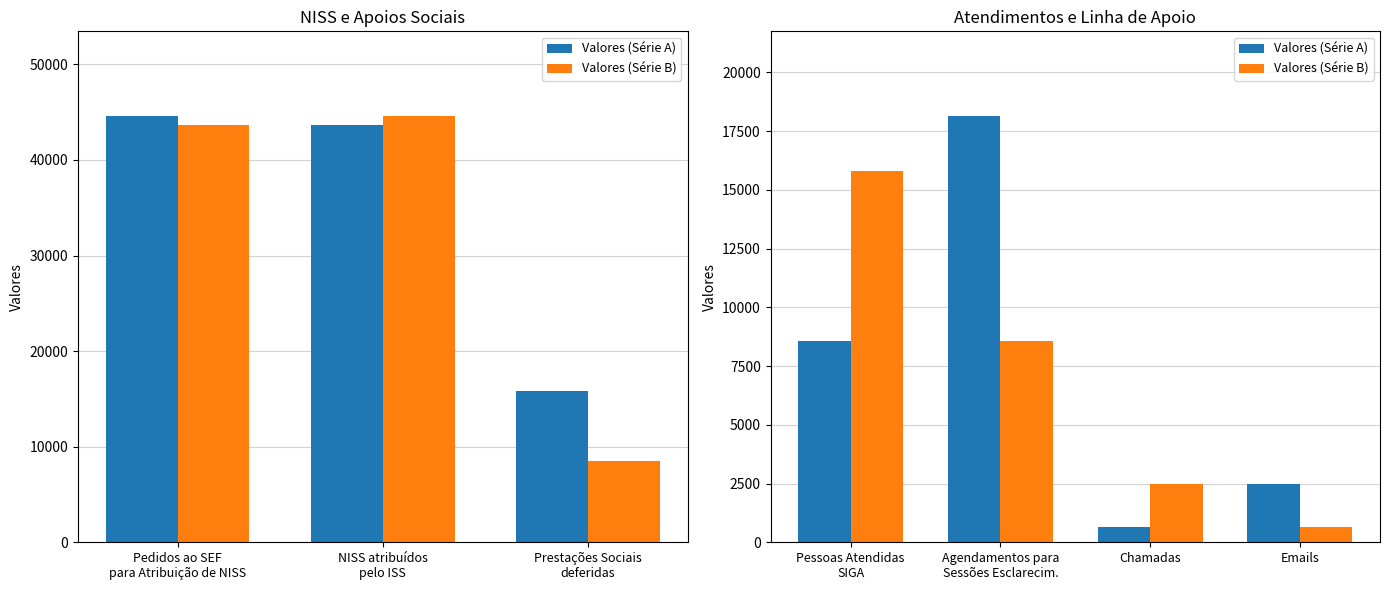

Which series has the largest total across all categories?

Valores (Série A)